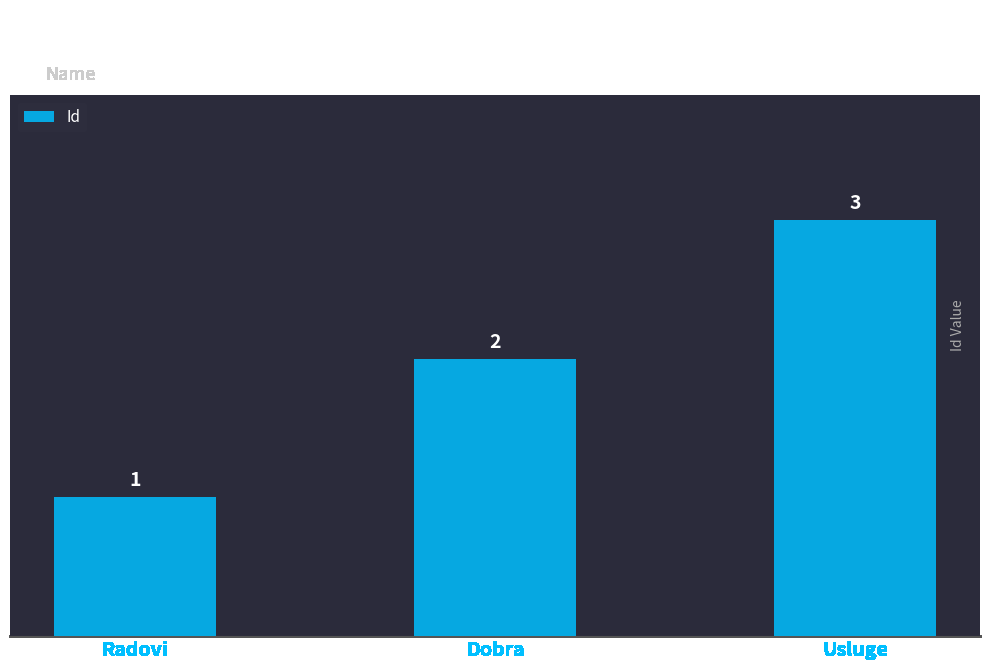

The chart shows a value of 3 at Usluge. True or false?

True